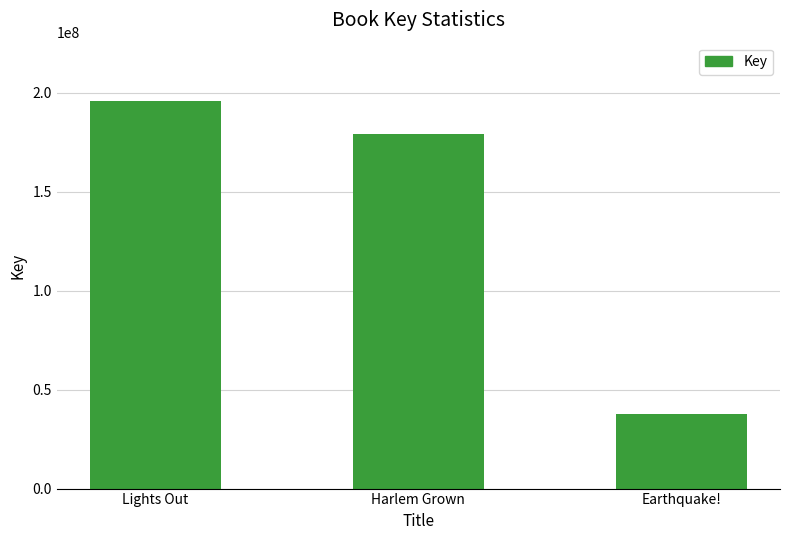

How many categories are shown in the chart?

3